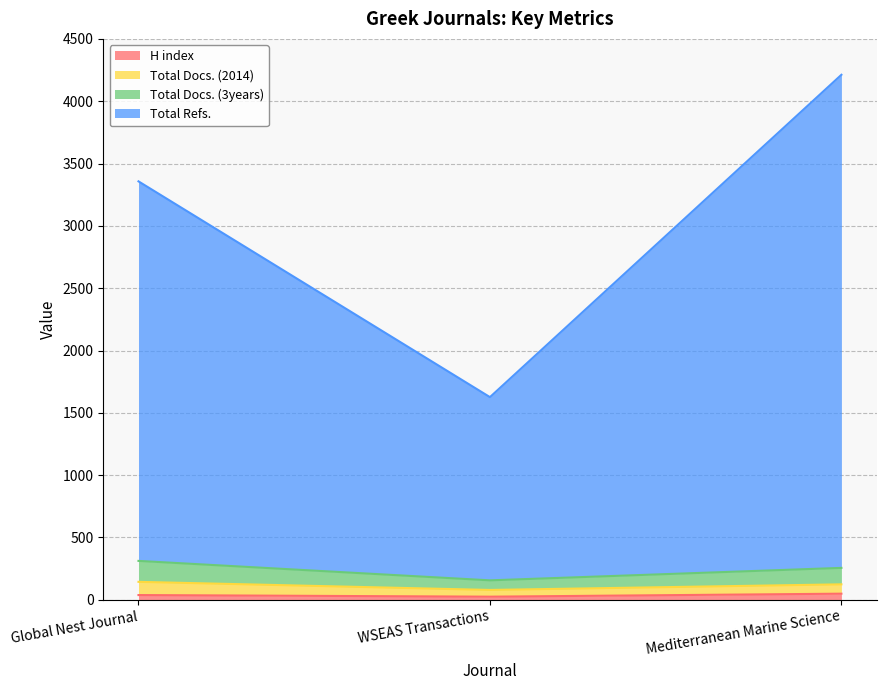

What is the difference between the maximum and minimum values in the H index series?

24